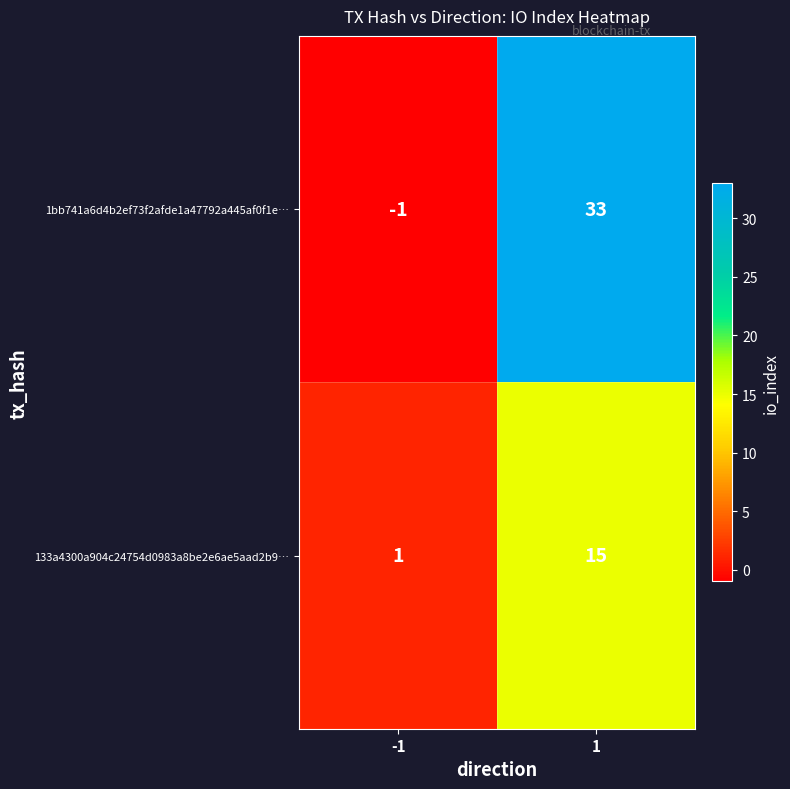

The value of 133a4300a904c24754d0983a8be2e6ae5aad2b9… at -1 is 1. True or false?

True